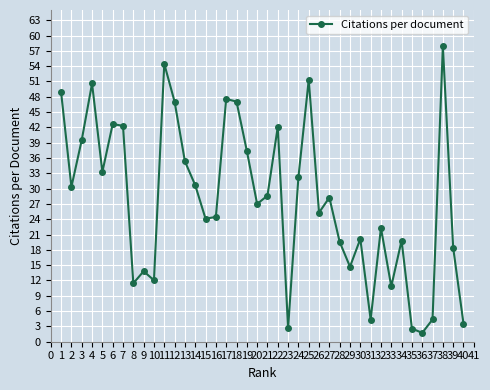

At which category does the data reach its first local peak?

4